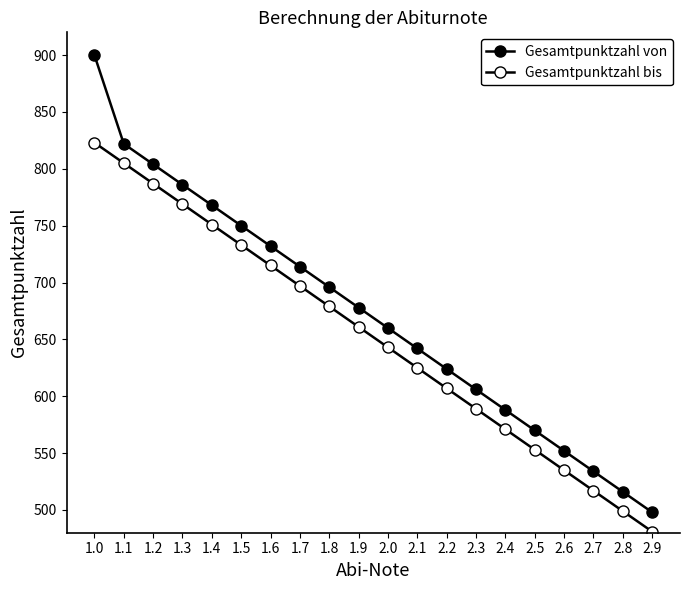

Is it true that Gesamtpunktzahl von equals 606 at 2.3?

True